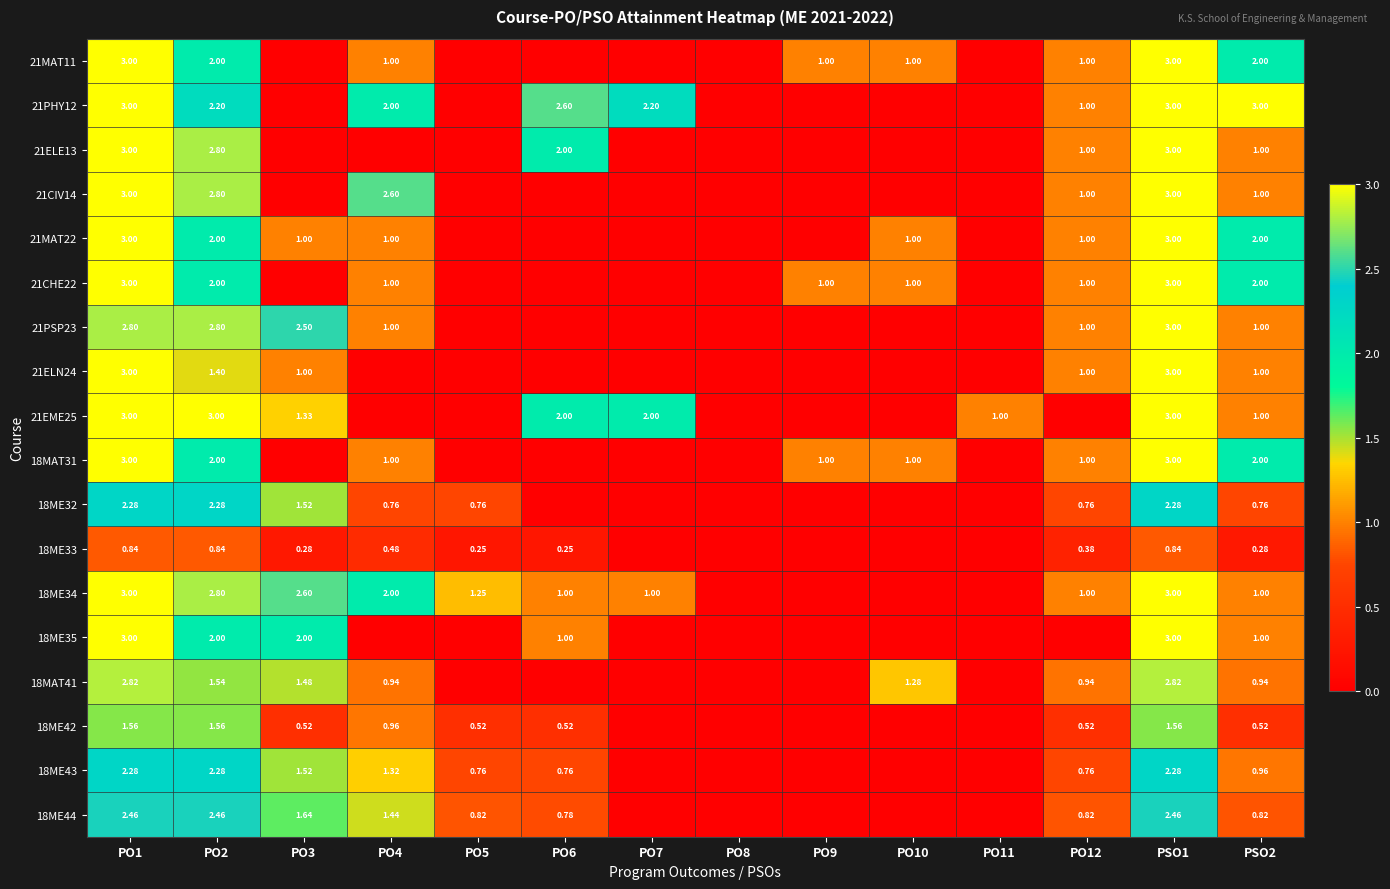

What is the sum of all 21CHE22 values?

14.0